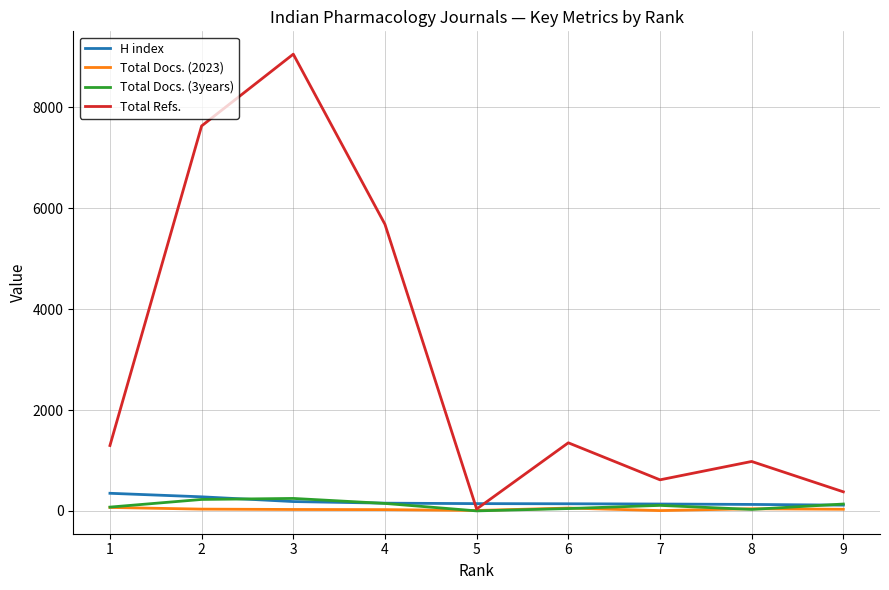

Which series has the largest total across all categories?

Total Refs.